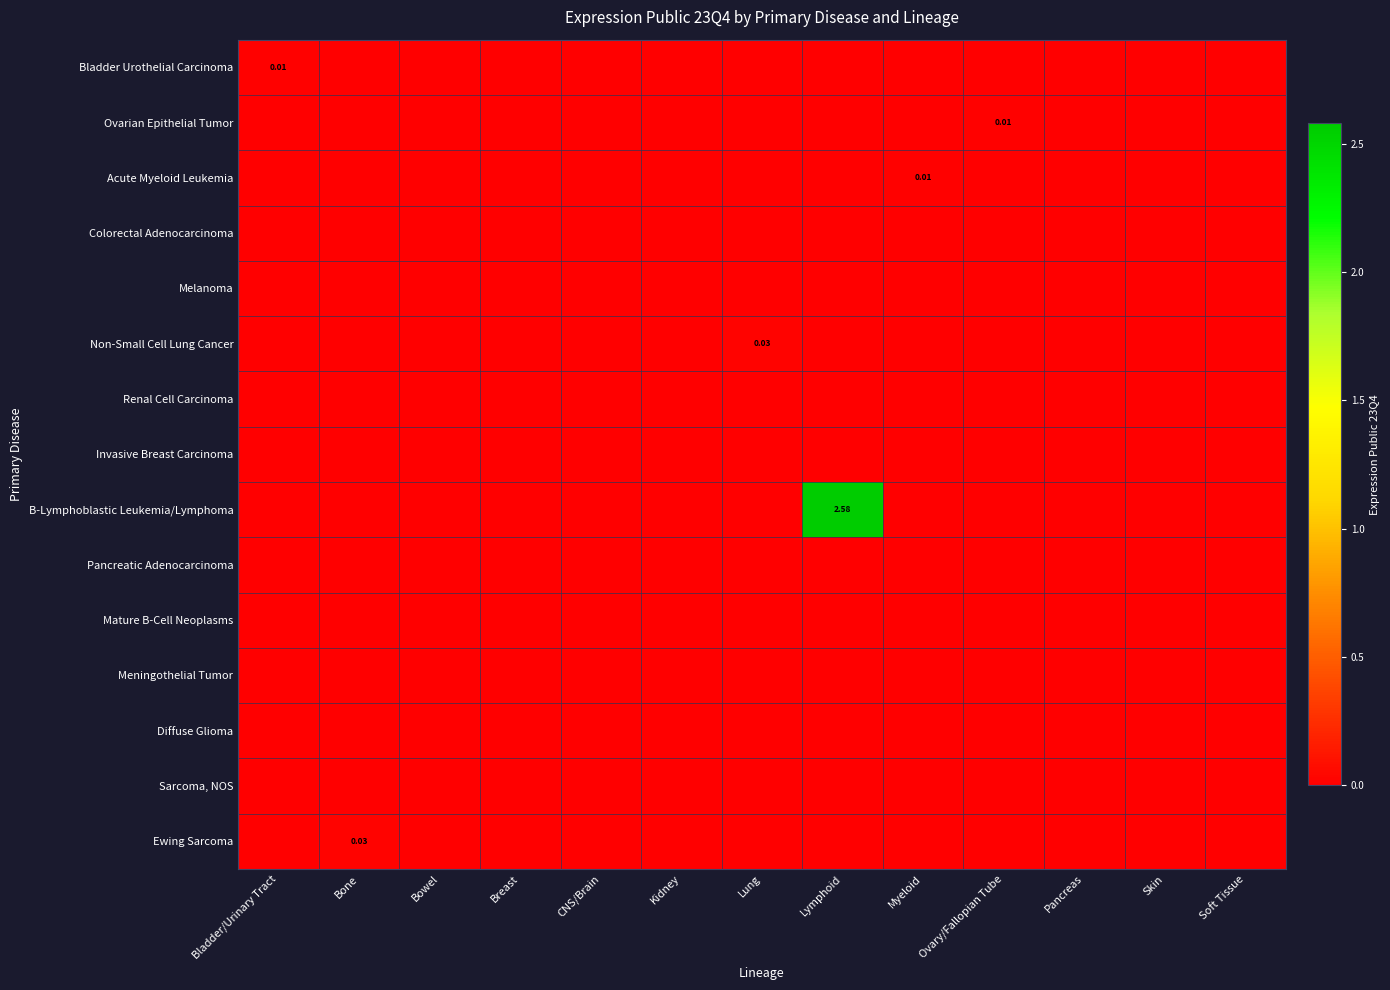

Where is Invasive Breast Carcinoma nearest to the value 0?

Bladder/Urinary Tract